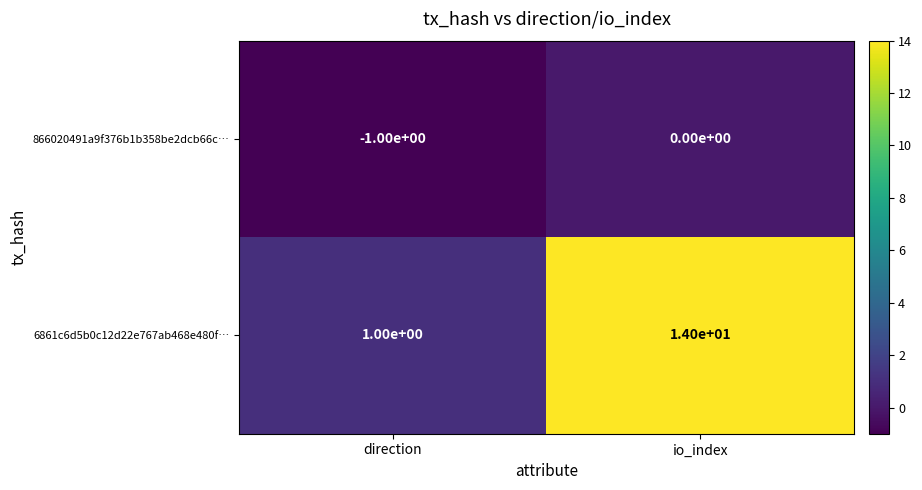

Is it true that 6861c6d5b0c12d22e767ab468e480f… equals 0 at direction?

False